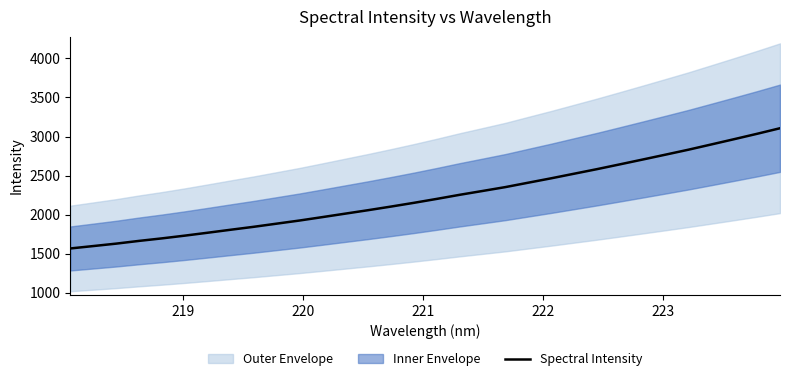

What is the minimum value for Spectral Intensity?

1566.0